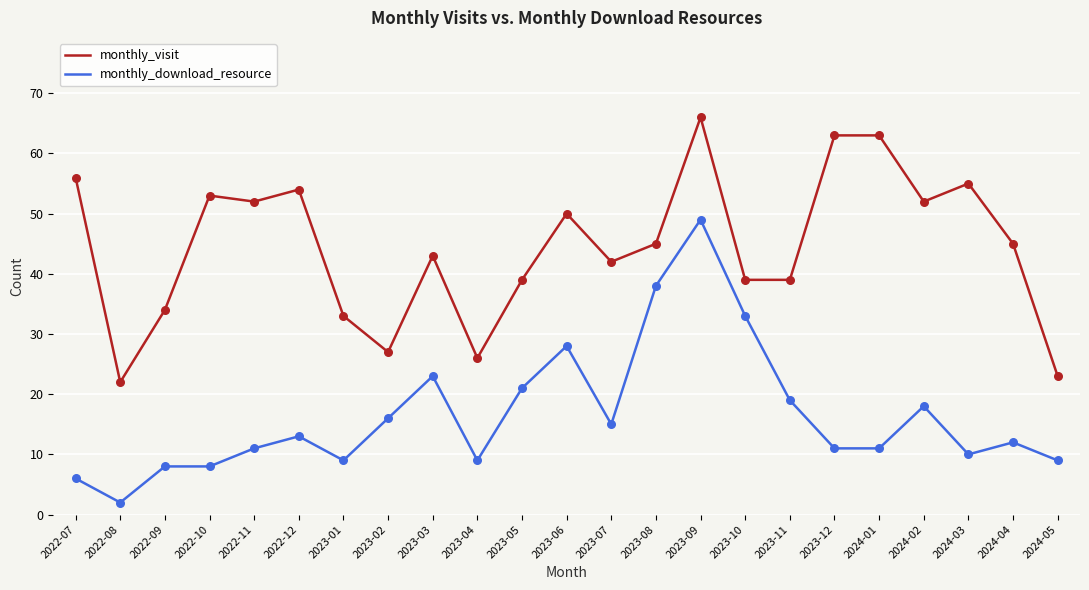

What is the difference between the highest and lowest values at 2023-04?

17